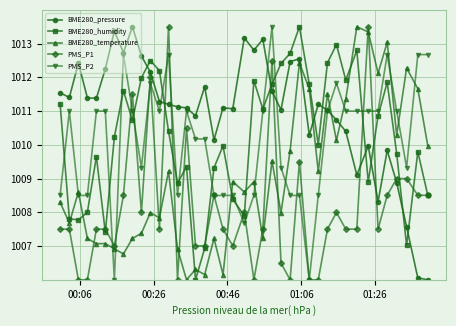

What is the highest value of the BME280_pressure series?

1013.5